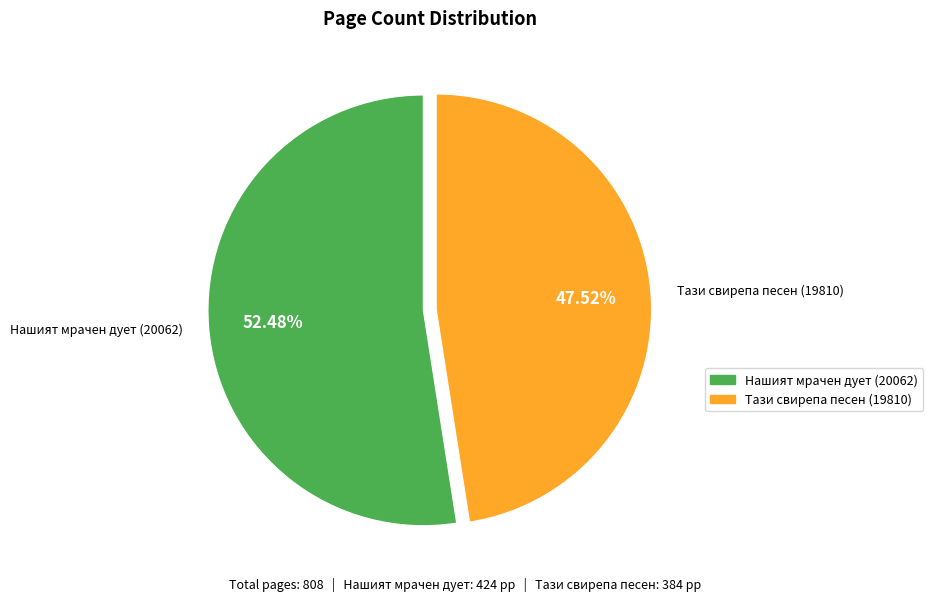

Approximately how many times larger is the value at Нашият мрачен дует (20062) compared to Тази свирепа песен (19810)?

1.1